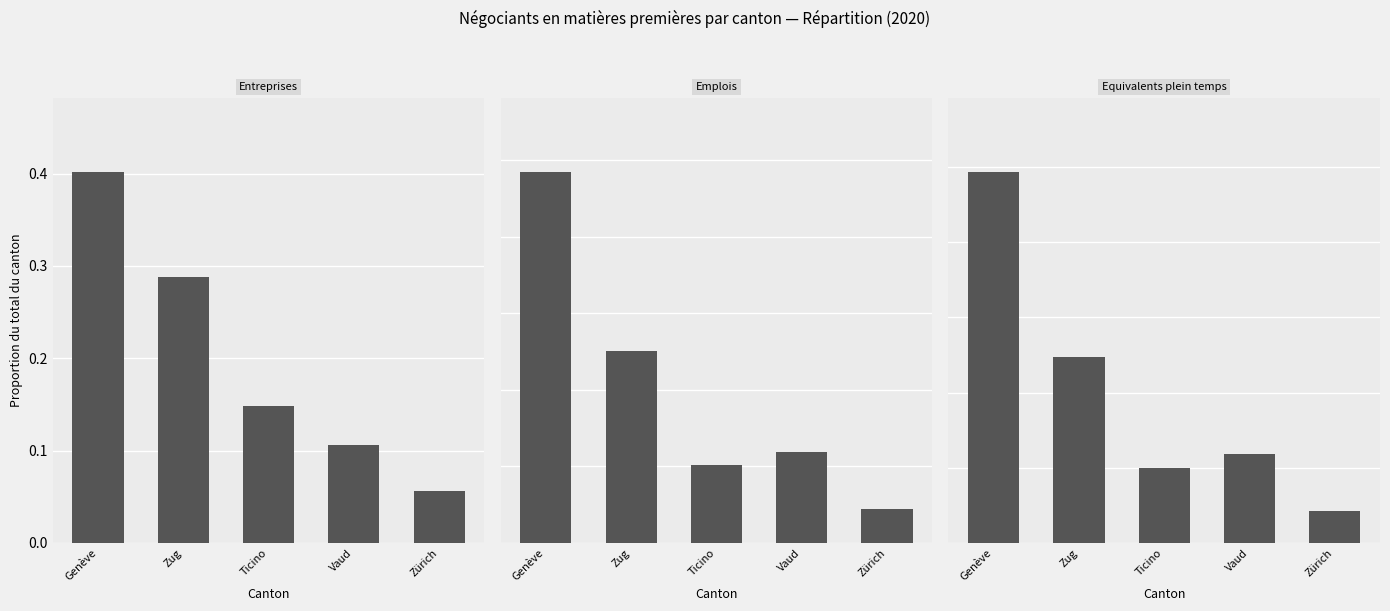

True or false: Equivalents plein temps has a value of 0.1 at Vaud.

True